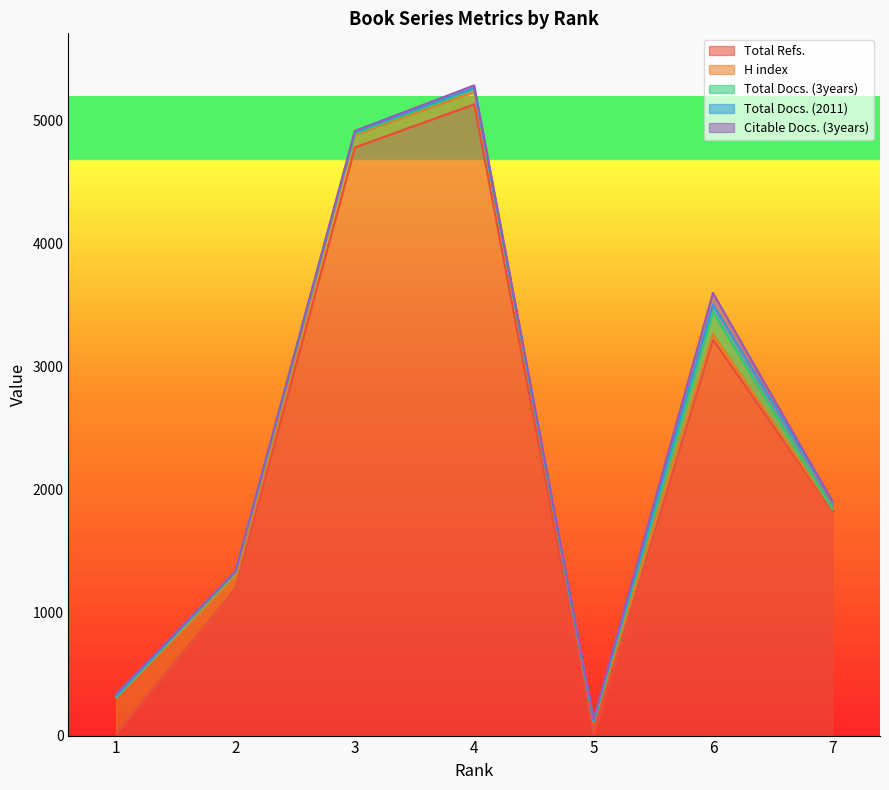

Which category has the lowest value in the Total Docs. (2011) series?

5